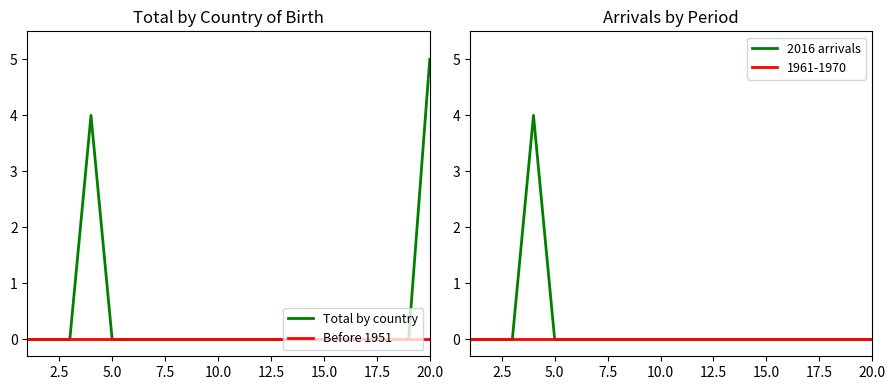

Which category has the highest value in the Total by country series?

20.0